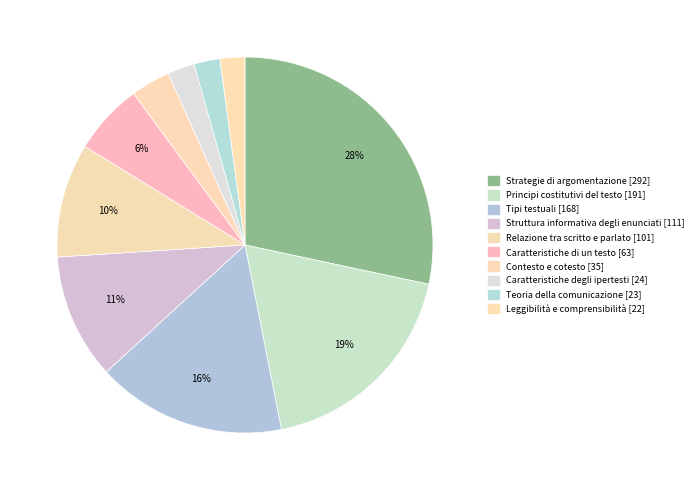

Is there any slice that represents more than half of the pie?

No